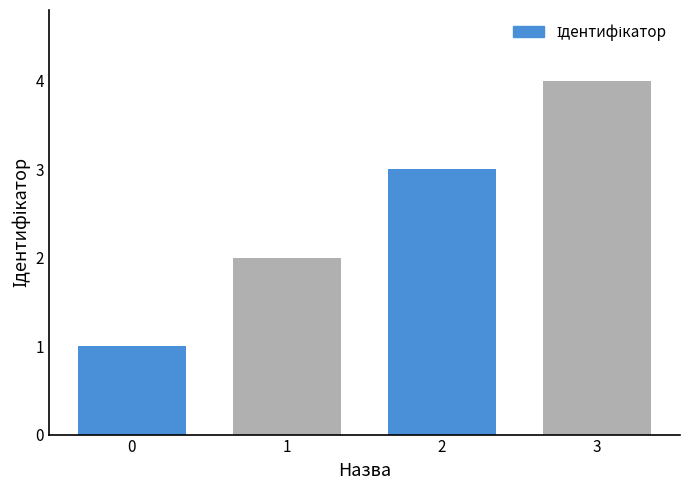

List the labels in order of value, smallest first.

0, 1, 2, 3